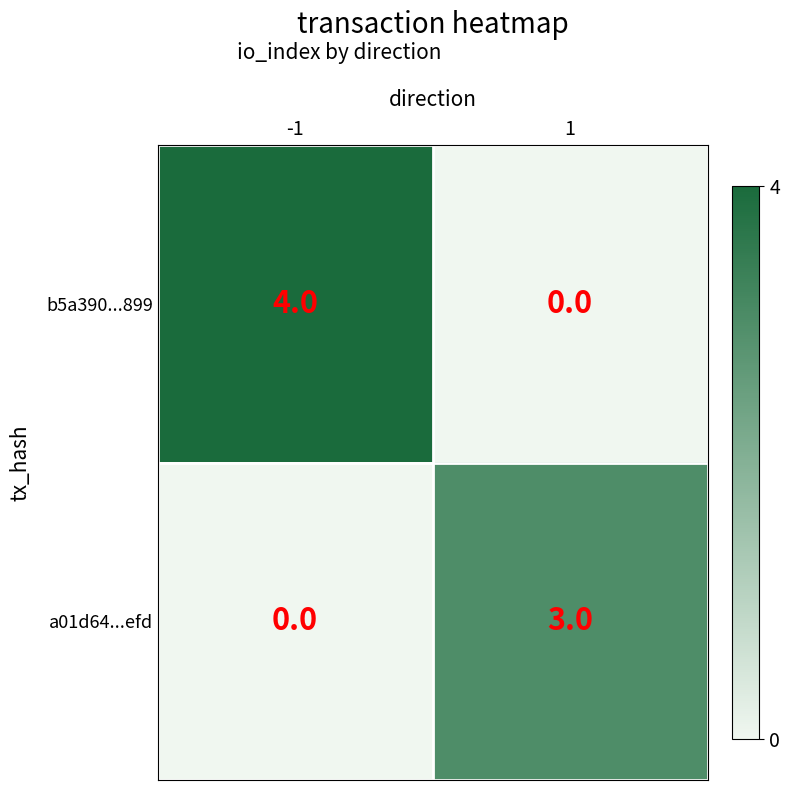

What is the total value across all series at -1?

4